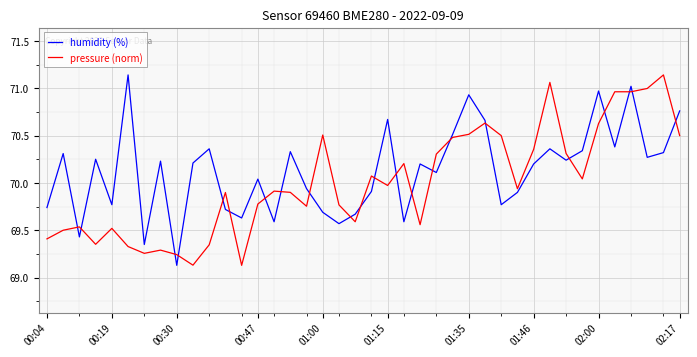

True or false: pressure (norm) and humidity (%) cross at least once.

True